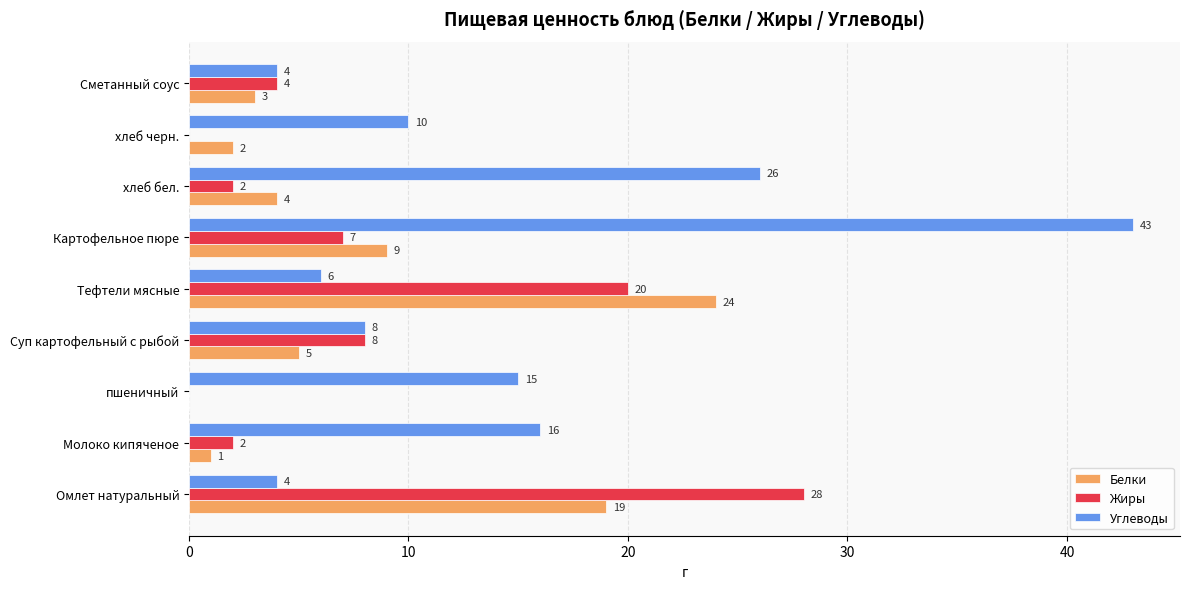

Which series has the largest total across all categories?

Углеводы